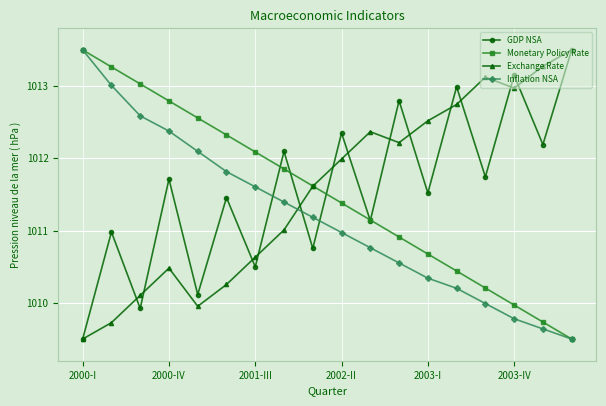

What is the minimum value shown in the chart?

1009.5